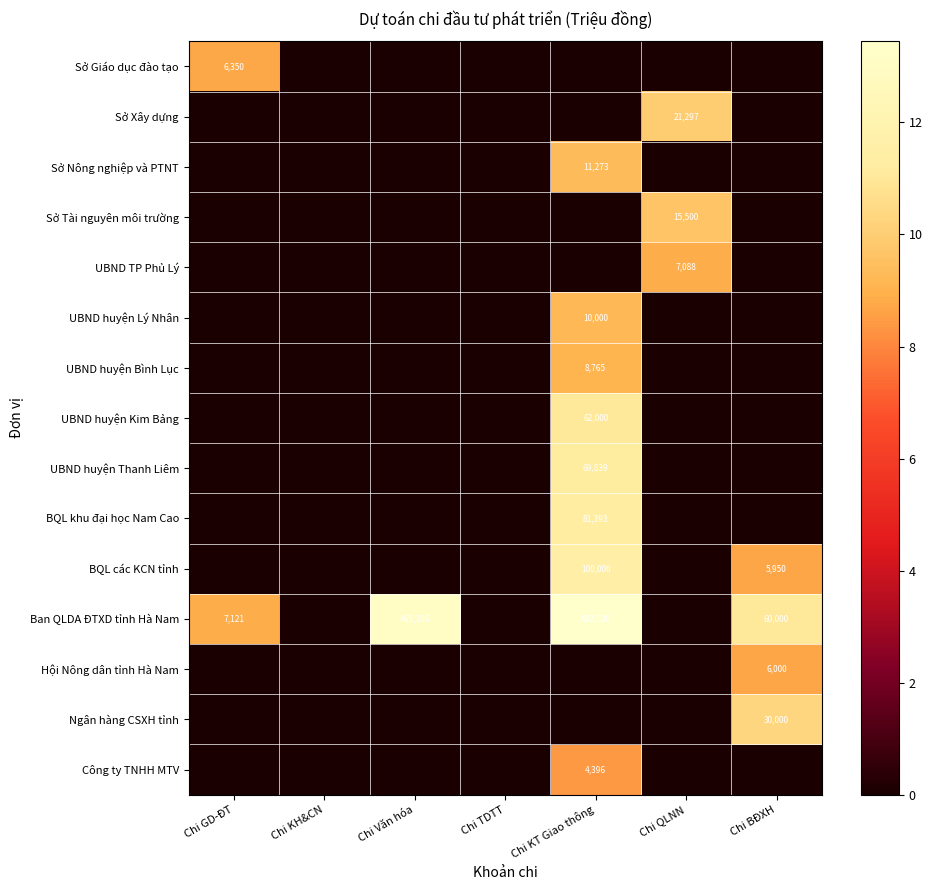

At which label does UBND huyện Bình Lục reach its minimum?

Chi GD-ĐT